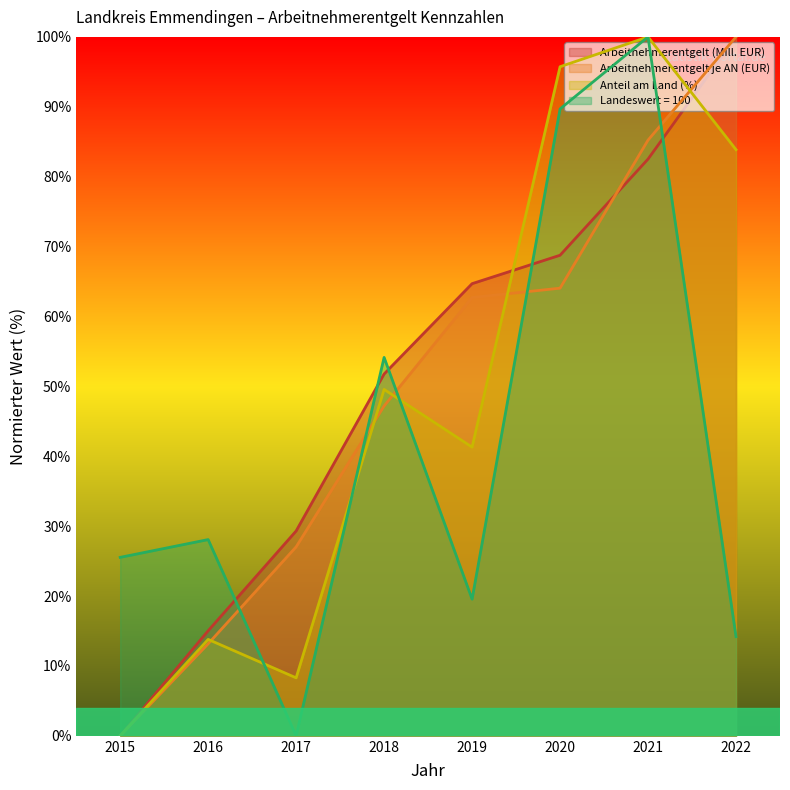

Reading right to left, list all the values displayed in this chart.

Arbeitnehmerentgelt (Mill. EUR): 2022=100.0	2021=82.5	2020=68.8	2019=64.7	2018=51.8	2017=29.3	2016=15.0	2015=0.0
Arbeitnehmerentgelt je AN (EUR): 2022=100.0	2021=85.2	2020=64.0	2019=62.7	2018=47.2	2017=27.0	2016=13.2	2015=0.0
Anteil am Land (%): 2022=83.9	2021=100.0	2020=95.7	2019=41.3	2018=49.6	2017=8.3	2016=13.8	2015=0.0
Landeswert = 100: 2022=14.2	2021=100.0	2020=89.7	2019=19.6	2018=54.1	2017=0.0	2016=28.1	2015=25.5